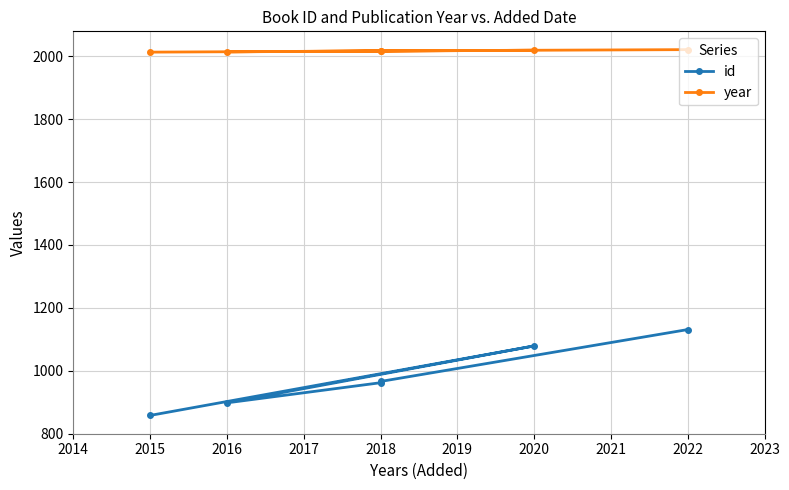

Reading left to right, what are all the values shown in this chart?

id: 858	1079	898	962	966	1131
year: 2013	2019	2014	2017	2017	2021